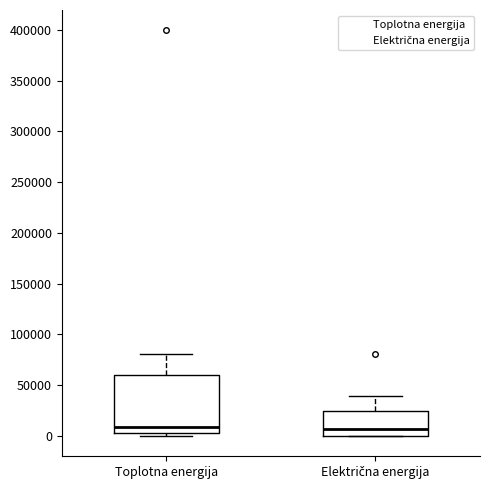

Reading left to right, transcribe this box plot: for each box, give where its median line is, the range the box spans, and where its two whiskers end, as read against the y-axis. The values are not printed on the chart, so give them approximately, as read against the axis.

Toplotna energija: median 10000, box 5000 to 60000, whiskers 0 to 80000
Električna energija: median 5000, box 0 to 25000, whiskers 0 to 40000